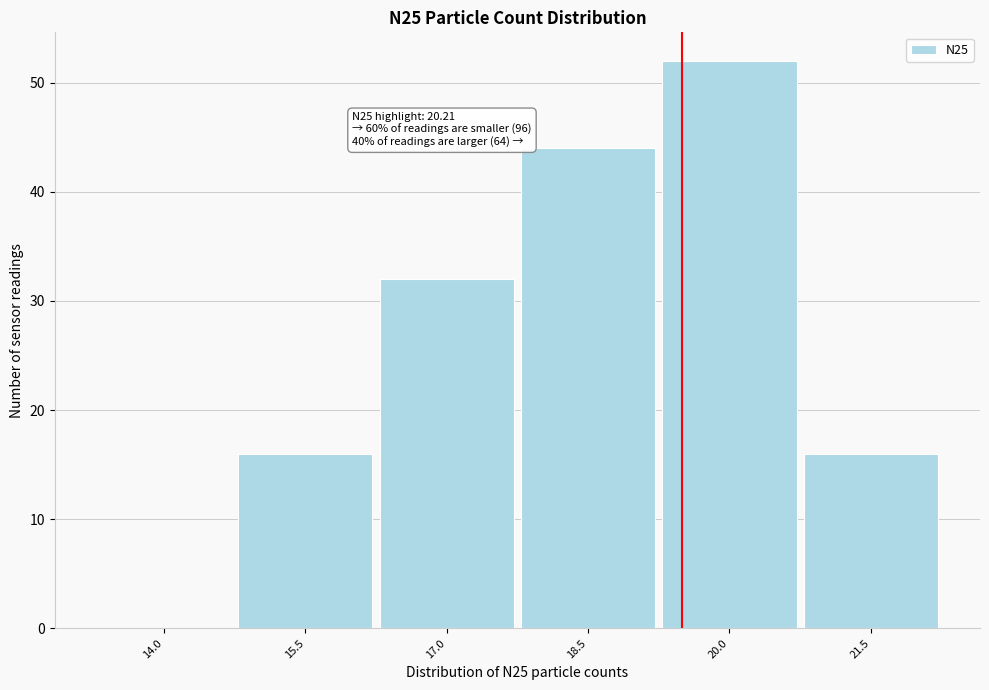

Reading left to right, what are all the values shown in this chart?

14.0=0	15.5=16	17.0=32	18.5=44	20.0=52	21.5=16